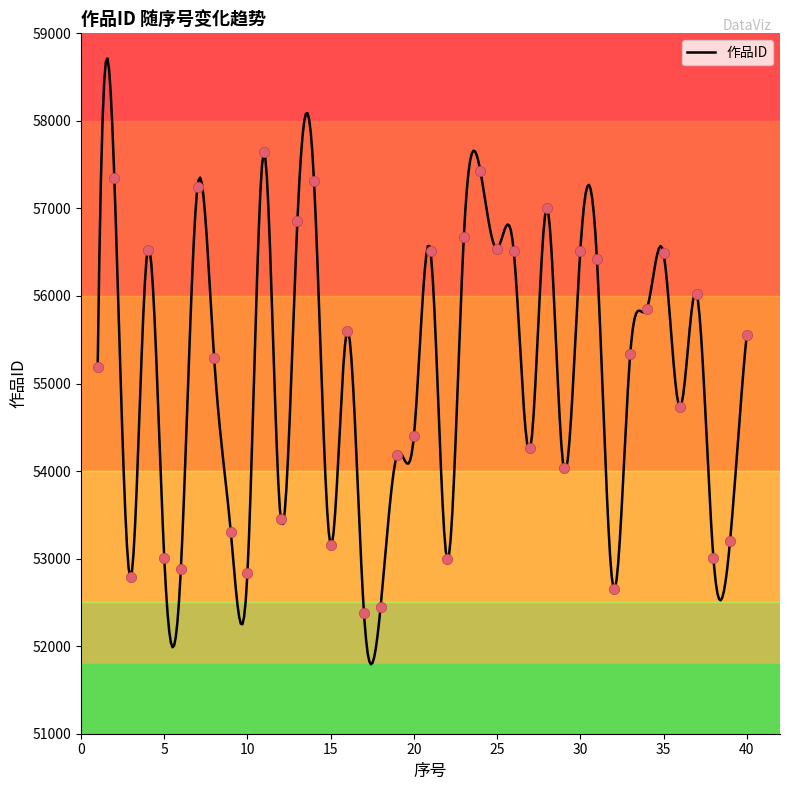

What is the ratio of the value at 36 to the value at 25?

1.0